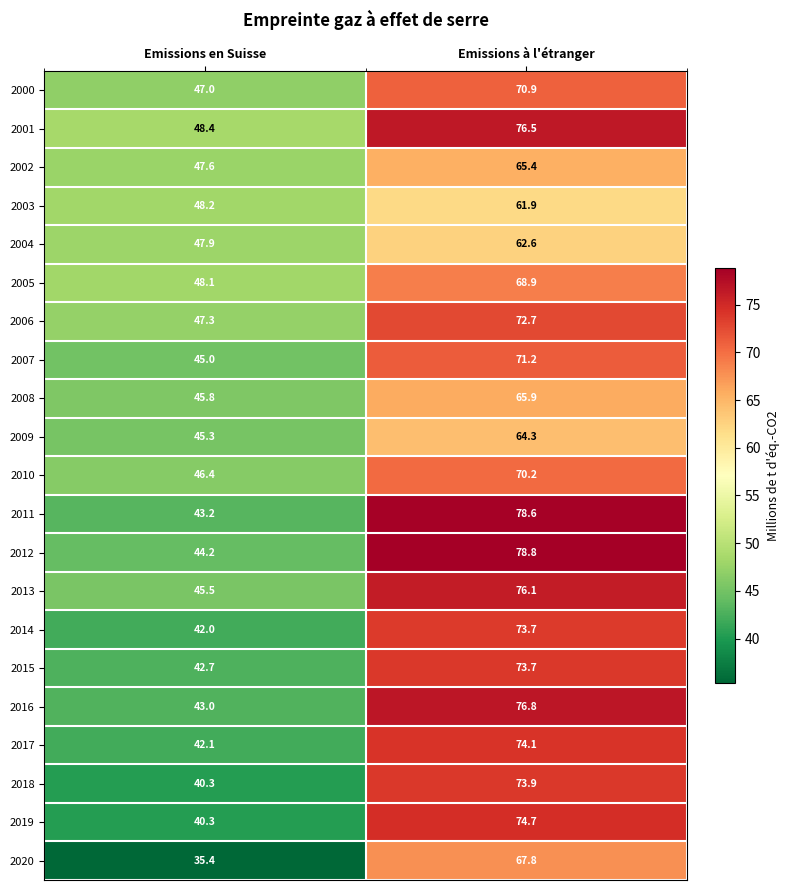

How many data points does each series have?

2